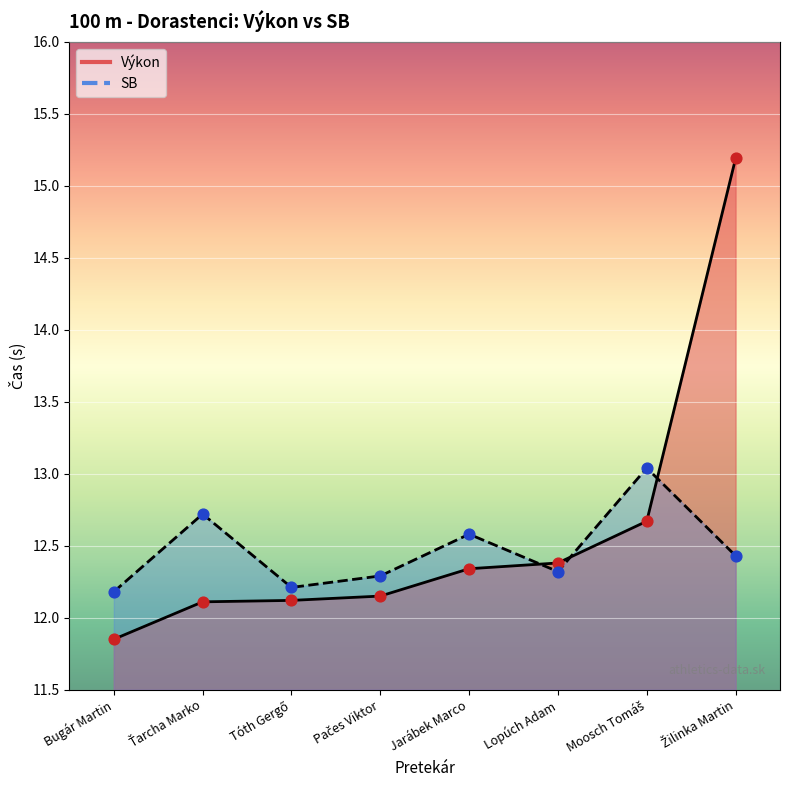

Which series has the largest total across all categories?

Výkon